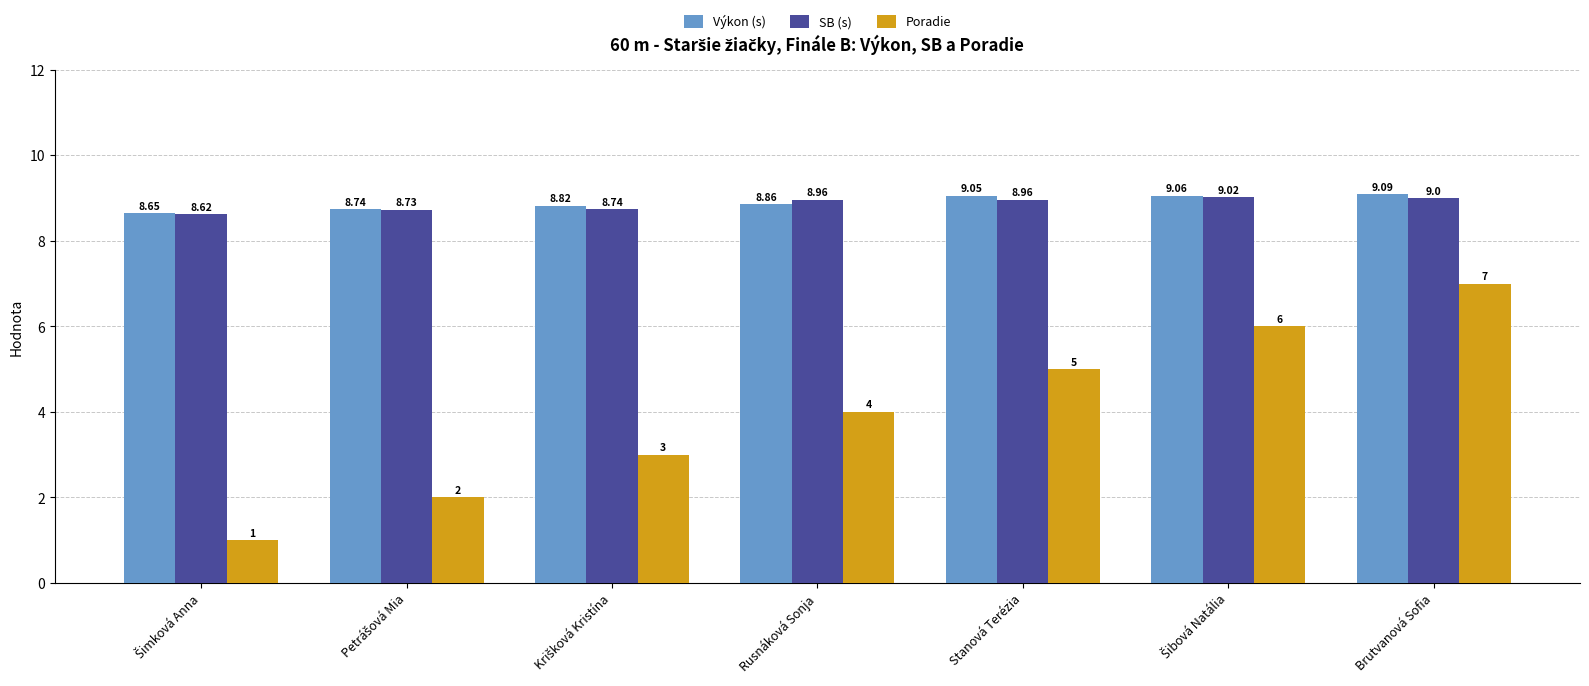

What is the sum of all Výkon (s) values?

62.3